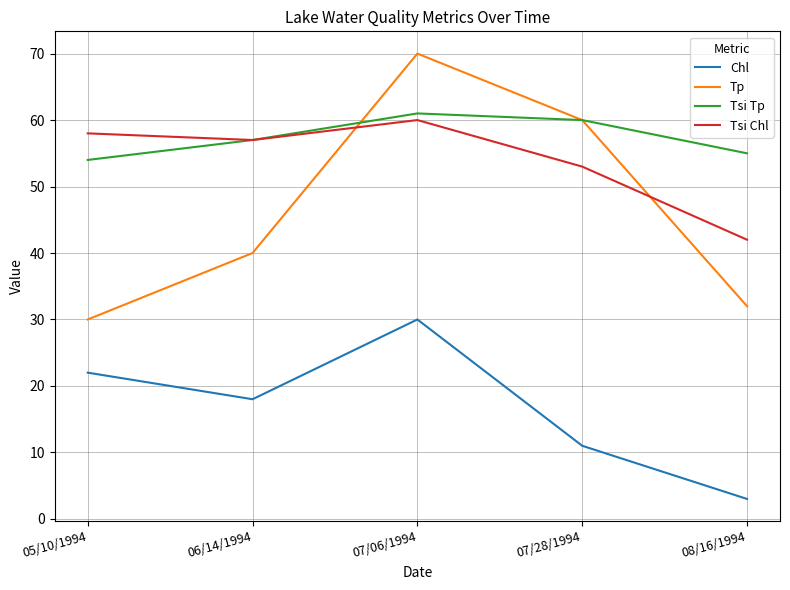

After their last crossing, which series has the higher values: Tsi Chl or Tp?

Tsi Chl